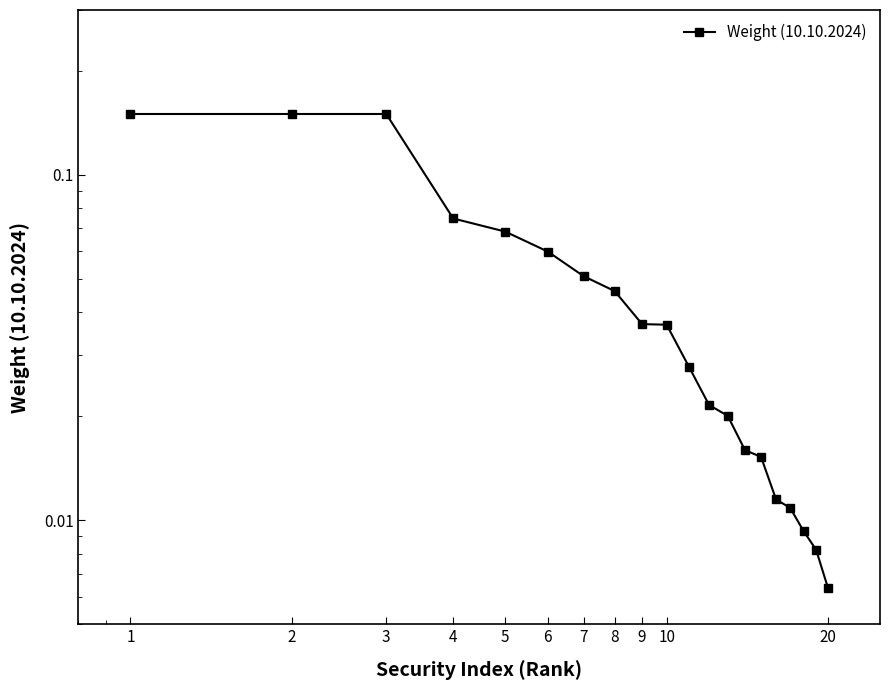

How many series are shown in this chart?

1